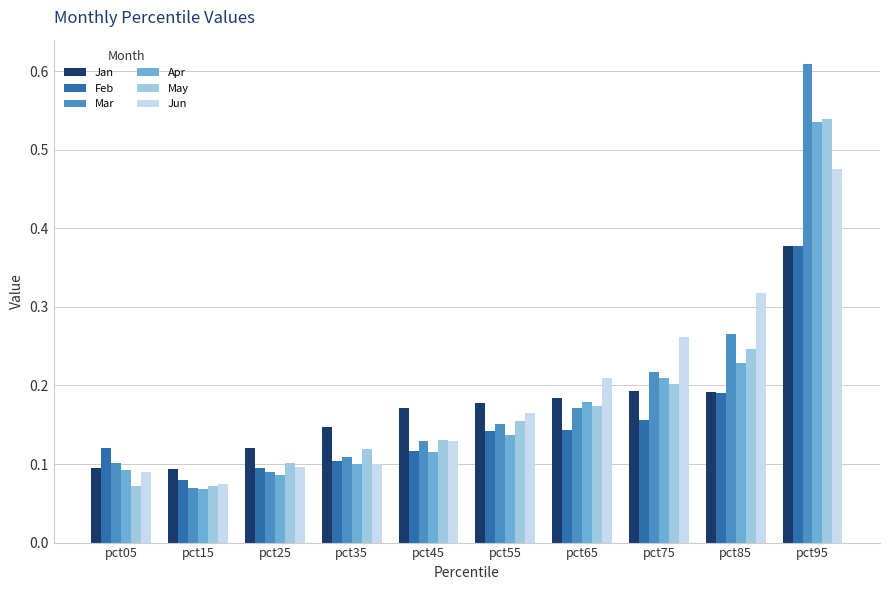

Which series changed the most between pct05 and pct85?

Jun